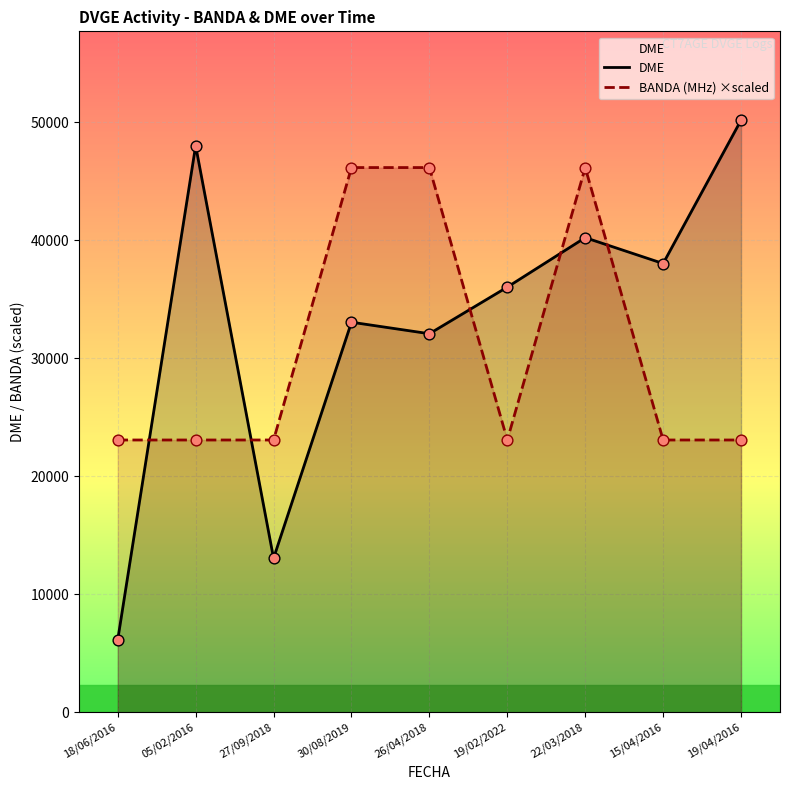

Which series reaches the maximum Y coordinate?

DME